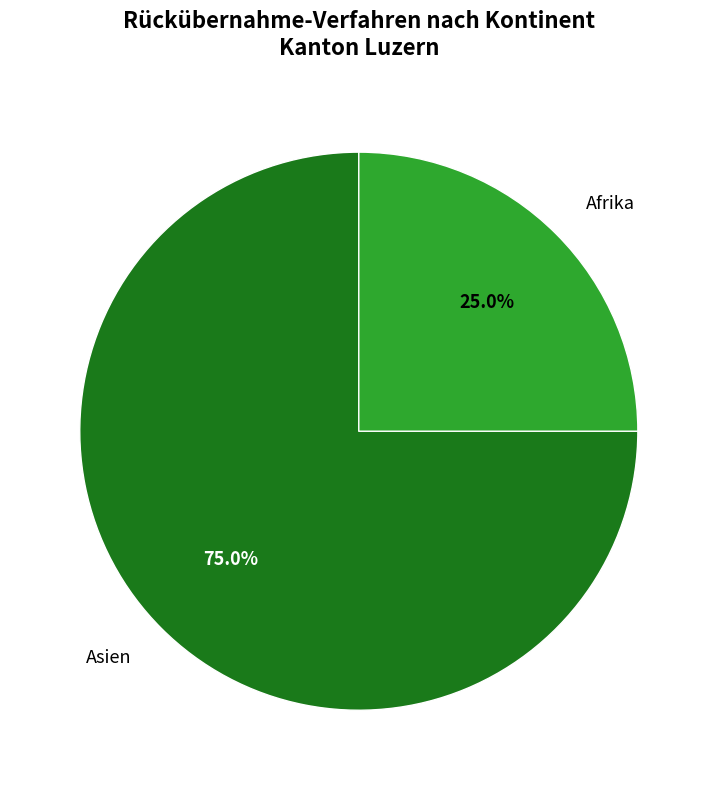

How many segments does this pie chart have?

2